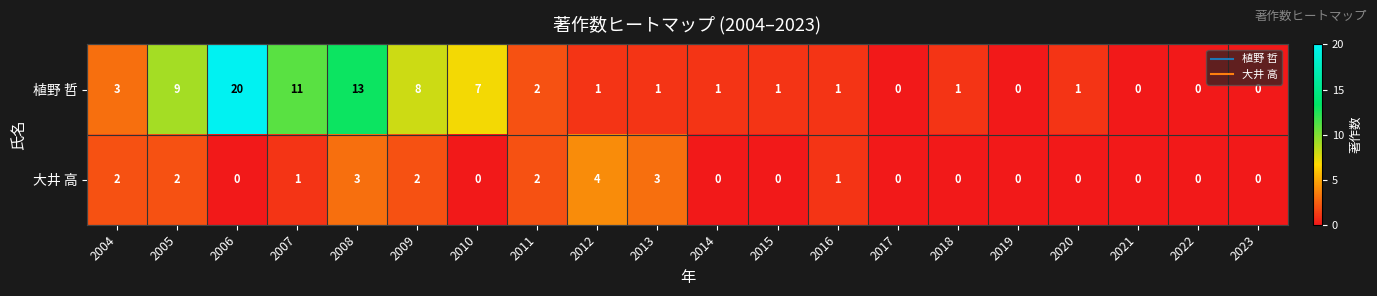

Where is 植野 哲 nearest to the value 10?

2005